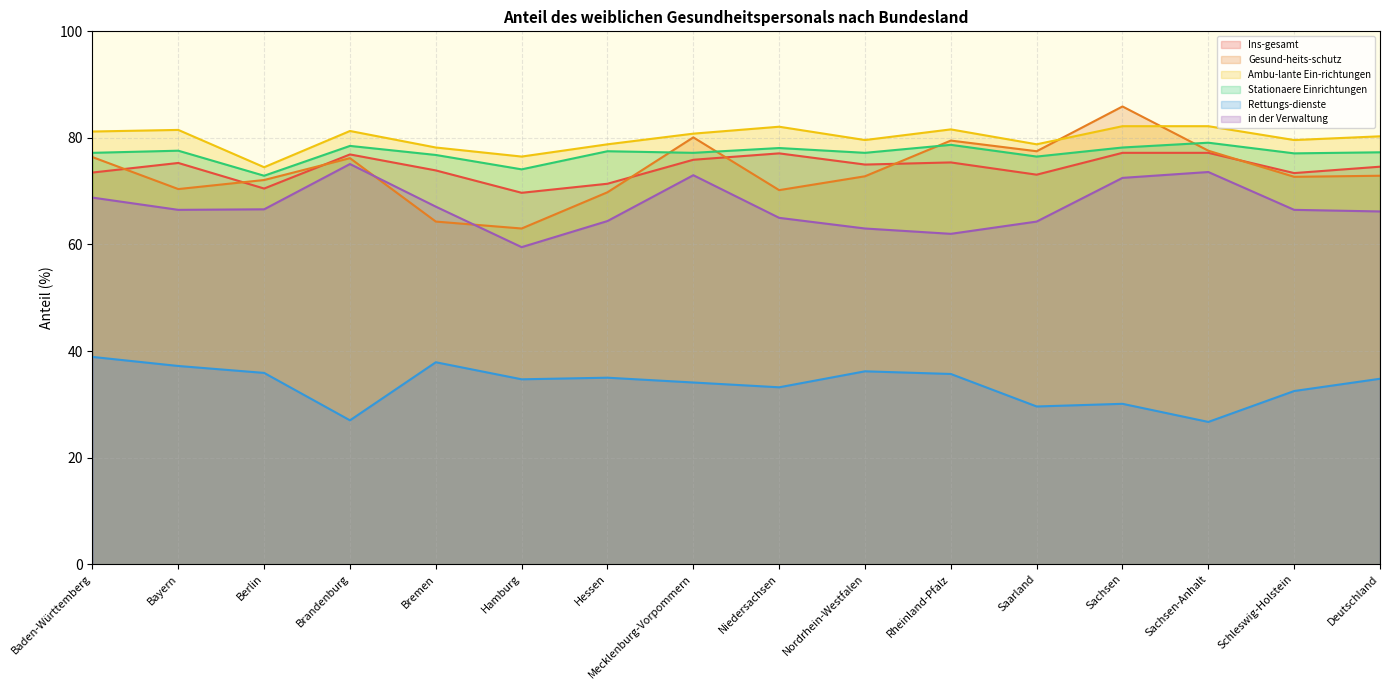

Reading left to right, what are all the values shown in this chart?

Ins-gesamt: Baden-Württemberg=73.5	Bayern=75.3	Berlin=70.5	Brandenburg=76.9	Bremen=73.9	Hamburg=69.7	Hessen=71.4	Mecklenburg-Vorpommern=75.9	Niedersachsen=77.1	Nordrhein-Westfalen=75.0	Rheinland-Pfalz=75.4	Saarland=73.1	Sachsen=77.2	Sachsen-Anhalt=77.2	Schleswig-Holstein=73.4	Deutschland=74.6
Gesund-heits-schutz: Baden-Württemberg=76.4	Bayern=70.4	Berlin=72.1	Brandenburg=76.2	Bremen=64.3	Hamburg=63.0	Hessen=69.8	Mecklenburg-Vorpommern=80.1	Niedersachsen=70.2	Nordrhein-Westfalen=72.8	Rheinland-Pfalz=79.5	Saarland=77.5	Sachsen=85.9	Sachsen-Anhalt=77.6	Schleswig-Holstein=72.7	Deutschland=72.9
Ambu-lante Ein-richtungen: Baden-Württemberg=81.2	Bayern=81.5	Berlin=74.5	Brandenburg=81.3	Bremen=78.2	Hamburg=76.5	Hessen=78.8	Mecklenburg-Vorpommern=80.8	Niedersachsen=82.1	Nordrhein-Westfalen=79.6	Rheinland-Pfalz=81.6	Saarland=78.8	Sachsen=82.2	Sachsen-Anhalt=82.2	Schleswig-Holstein=79.6	Deutschland=80.3
Stationaere Einrichtungen: Baden-Württemberg=77.2	Bayern=77.6	Berlin=72.9	Brandenburg=78.5	Bremen=76.8	Hamburg=74.1	Hessen=77.5	Mecklenburg-Vorpommern=77.2	Niedersachsen=78.1	Nordrhein-Westfalen=77.2	Rheinland-Pfalz=78.7	Saarland=76.5	Sachsen=78.2	Sachsen-Anhalt=79.1	Schleswig-Holstein=77.1	Deutschland=77.3
Rettungs-dienste: Baden-Württemberg=38.9	Bayern=37.2	Berlin=35.9	Brandenburg=27.0	Bremen=37.9	Hamburg=34.7	Hessen=35.0	Mecklenburg-Vorpommern=34.1	Niedersachsen=33.2	Nordrhein-Westfalen=36.2	Rheinland-Pfalz=35.7	Saarland=29.6	Sachsen=30.1	Sachsen-Anhalt=26.7	Schleswig-Holstein=32.5	Deutschland=34.8
in der Verwaltung: Baden-Württemberg=68.8	Bayern=66.5	Berlin=66.6	Brandenburg=75.1	Bremen=67.1	Hamburg=59.5	Hessen=64.4	Mecklenburg-Vorpommern=73.0	Niedersachsen=65.0	Nordrhein-Westfalen=63.0	Rheinland-Pfalz=62.0	Saarland=64.3	Sachsen=72.5	Sachsen-Anhalt=73.6	Schleswig-Holstein=66.5	Deutschland=66.2